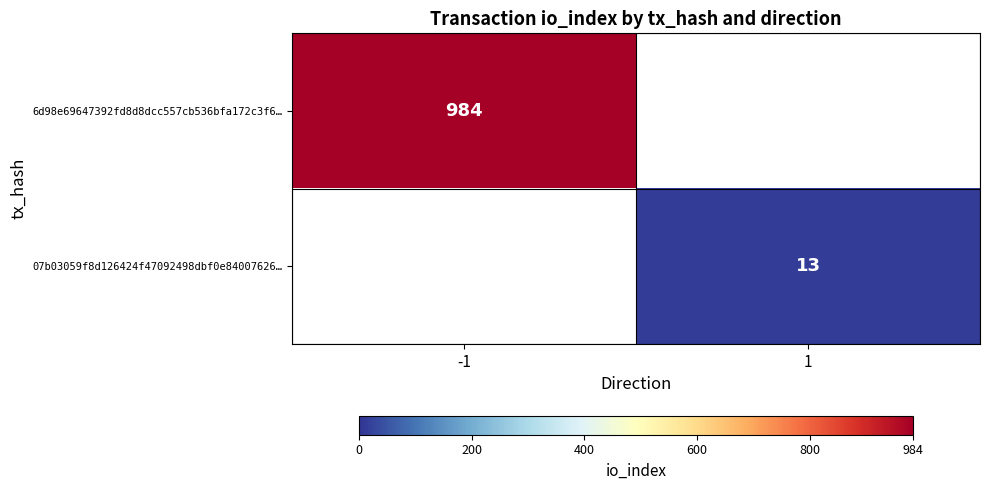

True or false: 6d98e69647392fd8d8dcc557cb536bfa172c3f6… has a value of 984 at -1.

True